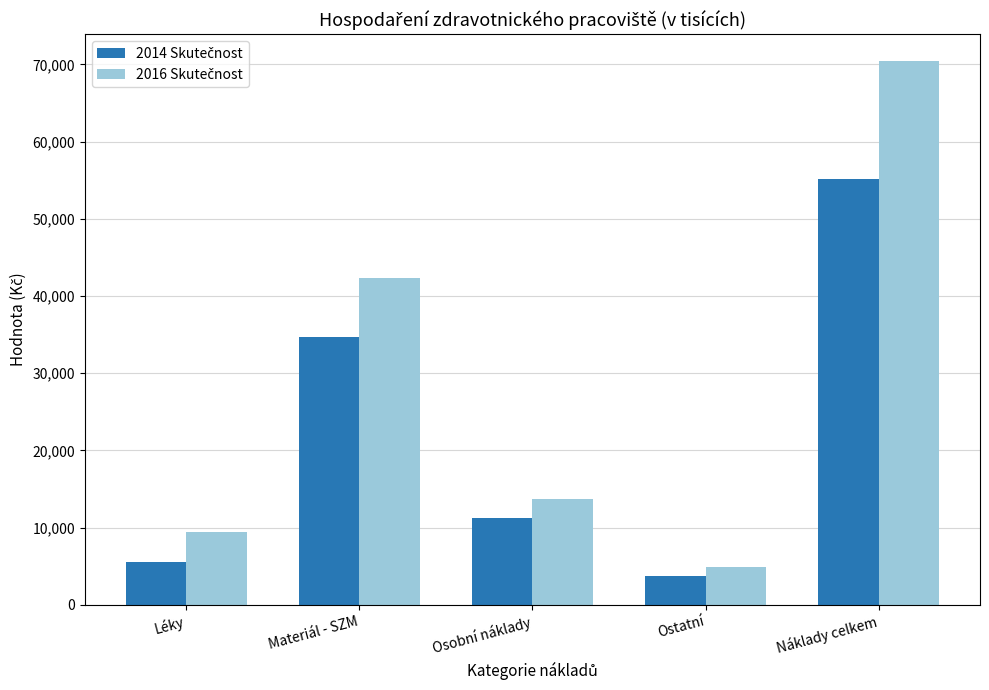

At which category is the sum across all series the highest?

Náklady celkem